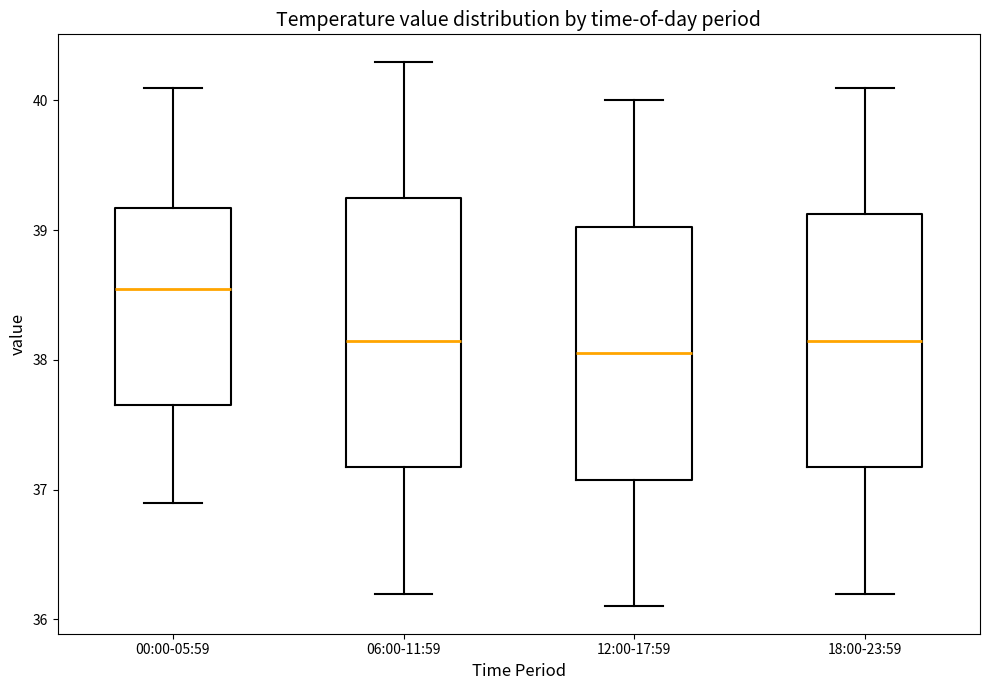

Which box is the tallest, from its lower edge to its upper edge?

06:00-11:59